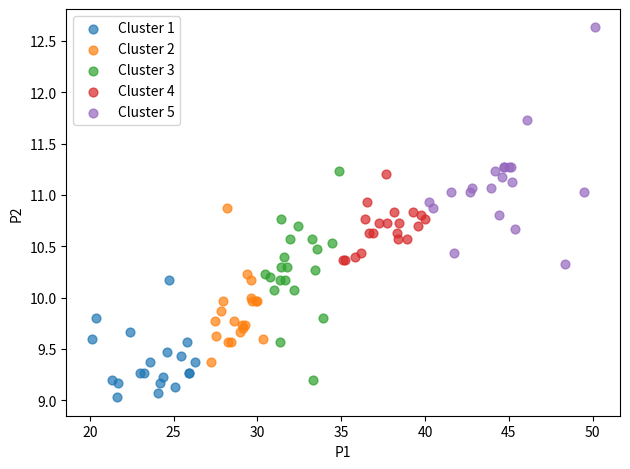

Which series has the largest Y range (max minus min)?

Cluster 5